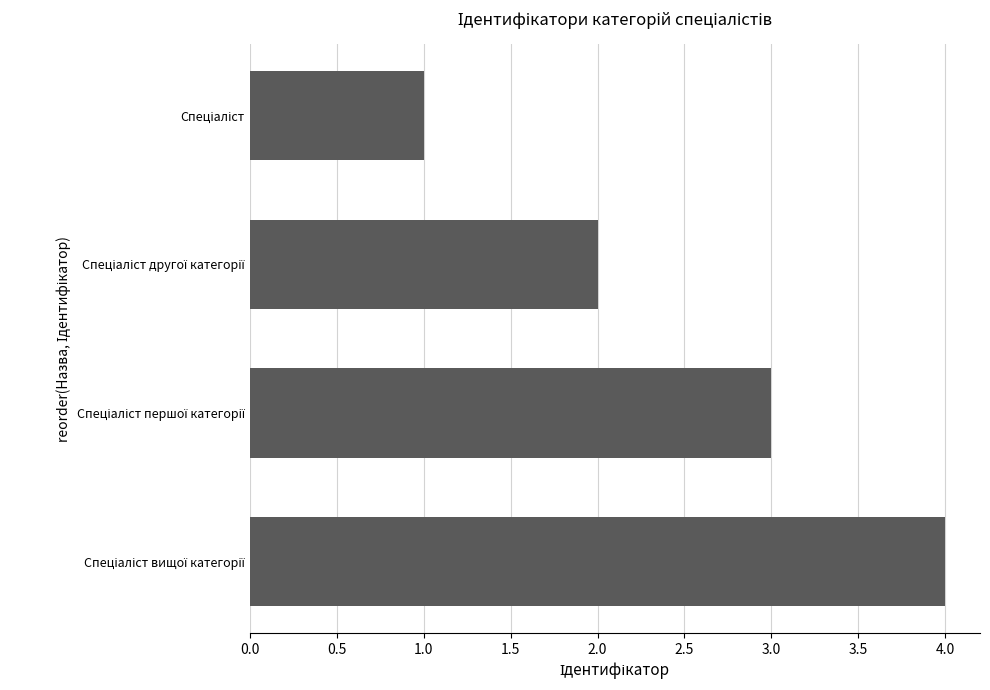

How many categories are shown in the chart?

4